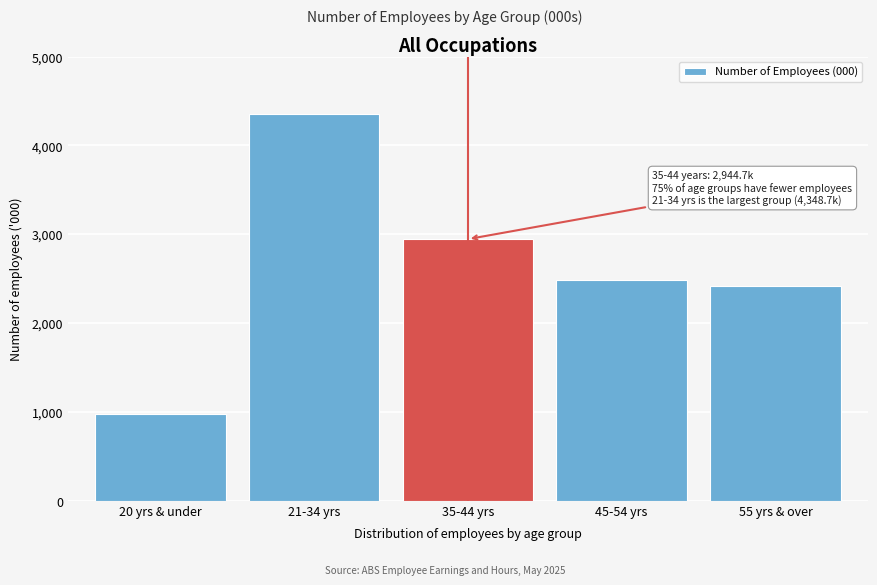

Reading left to right, transcribe all the data shown in this chart.

20 yrs & under=976.7	21-34 yrs=4348.7	35-44 yrs=2944.7	45-54 yrs=2479.8	55 yrs & over=2413.1